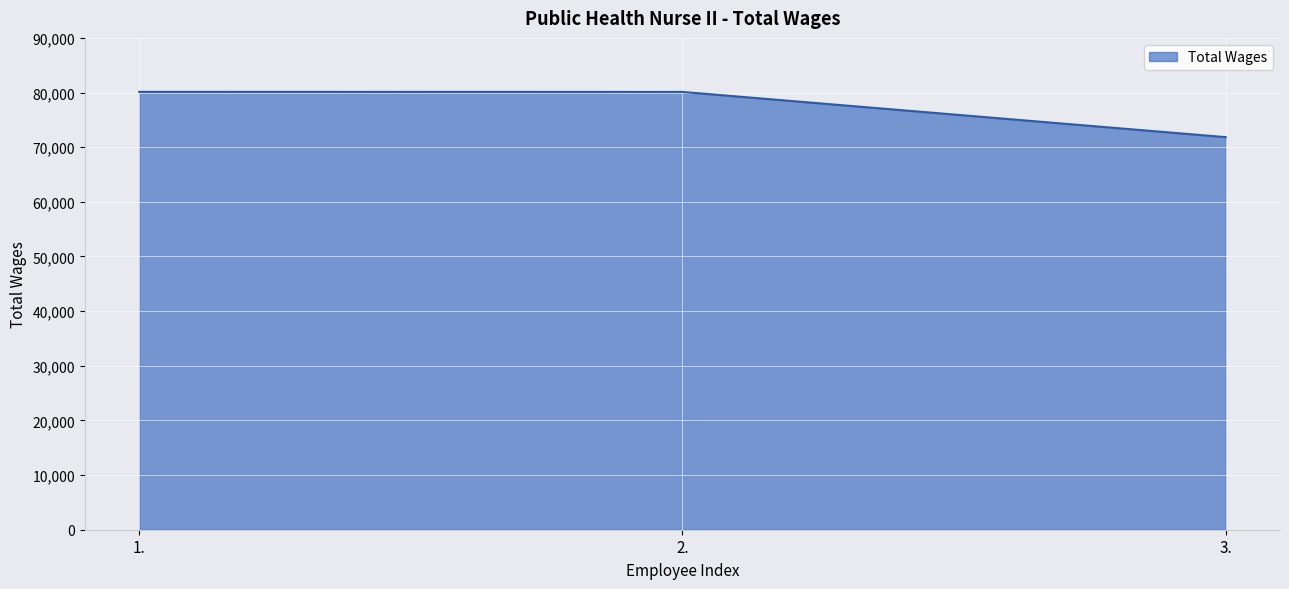

What is the ratio of the value at 2. to the value at 3.?

1.1